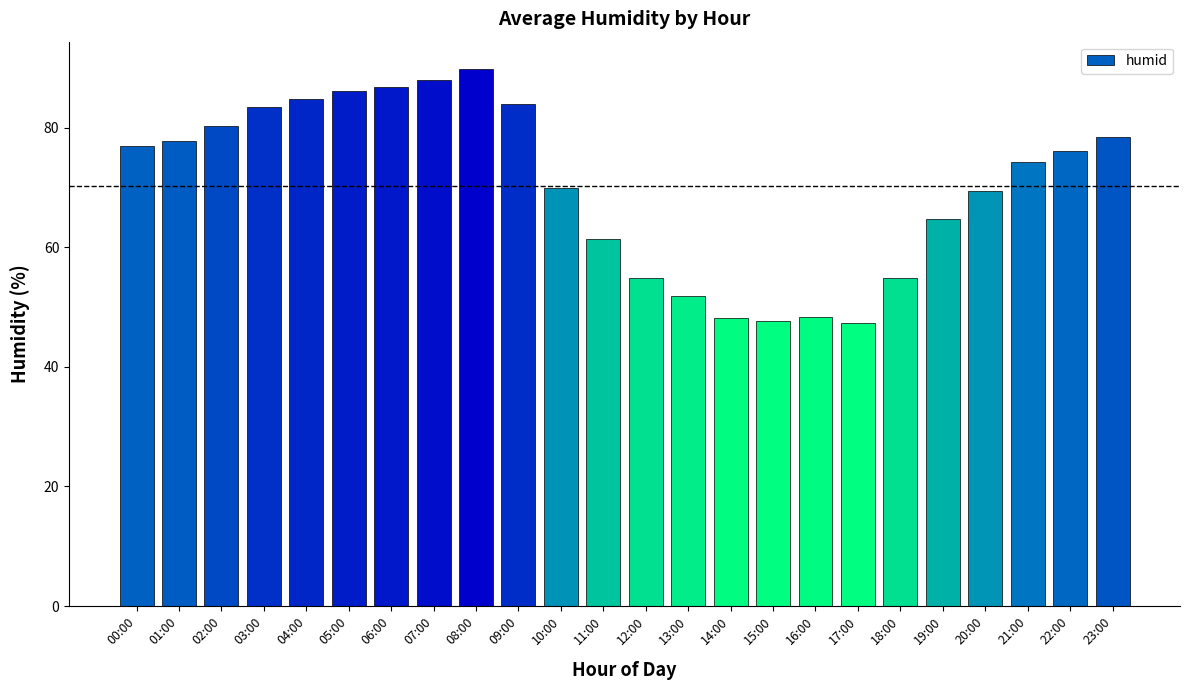

Which label corresponds to the largest value in the chart?

08:00